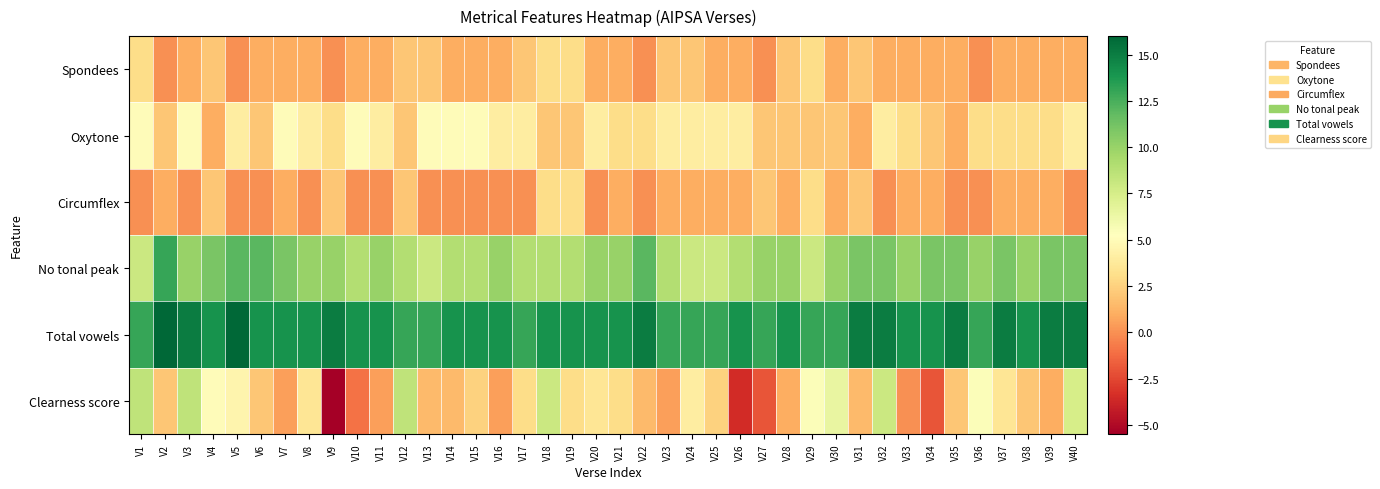

Reading left to right, extract all data points from this chart.

Spondees: V1=3.0	V2=0.0	V3=1.0	V4=2.0	V5=0.0	V6=1.0	V7=1.0	V8=1.0	V9=0.0	V10=1.0	V11=1.0	V12=2.0	V13=2.0	V14=1.0	V15=1.0	V16=1.0	V17=2.0	V18=3.0	V19=3.0	V20=1.0	V21=1.0	V22=0.0	V23=2.0	V24=2.0	V25=1.0	V26=1.0	V27=0.0	V28=2.0	V29=3.0	V30=1.0	V31=2.0	V32=1.0	V33=1.0	V34=1.0	V35=1.0	V36=0.0	V37=1.0	V38=1.0	V39=1.0	V40=1.0
Oxytone: V1=5.0	V2=2.0	V3=5.0	V4=1.0	V5=4.0	V6=2.0	V7=5.0	V8=4.0	V9=3.0	V10=5.0	V11=4.0	V12=2.0	V13=5.0	V14=5.0	V15=5.0	V16=4.0	V17=4.0	V18=2.0	V19=2.0	V20=4.0	V21=3.0	V22=3.0	V23=4.0	V24=4.0	V25=4.0	V26=4.0	V27=2.0	V28=2.0	V29=2.0	V30=2.0	V31=1.0	V32=4.0	V33=3.0	V34=2.0	V35=1.0	V36=3.0	V37=3.0	V38=3.0	V39=3.0	V40=4.0
Circumflex: V1=0.0	V2=1.0	V3=0.0	V4=2.0	V5=0.0	V6=0.0	V7=1.0	V8=0.0	V9=2.0	V10=0.0	V11=0.0	V12=2.0	V13=0.0	V14=0.0	V15=0.0	V16=0.0	V17=0.0	V18=3.0	V19=3.0	V20=0.0	V21=1.0	V22=0.0	V23=1.0	V24=1.0	V25=1.0	V26=1.0	V27=2.0	V28=1.0	V29=3.0	V30=1.0	V31=2.0	V32=0.0	V33=1.0	V34=1.0	V35=0.0	V36=0.0	V37=1.0	V38=1.0	V39=1.0	V40=0.0
No tonal peak: V1=8.0	V2=13.0	V3=10.0	V4=11.0	V5=12.0	V6=12.0	V7=11.0	V8=10.0	V9=10.0	V10=9.0	V11=10.0	V12=9.0	V13=8.0	V14=9.0	V15=9.0	V16=10.0	V17=9.0	V18=9.0	V19=9.0	V20=10.0	V21=10.0	V22=12.0	V23=9.0	V24=8.0	V25=8.0	V26=9.0	V27=10.0	V28=10.0	V29=8.0	V30=10.0	V31=11.0	V32=11.0	V33=10.0	V34=11.0	V35=11.0	V36=10.0	V37=11.0	V38=10.0	V39=11.0	V40=11.0
Total vowels: V1=13.0	V2=16.0	V3=15.0	V4=14.0	V5=16.0	V6=14.0	V7=14.0	V8=14.0	V9=15.0	V10=14.0	V11=14.0	V12=13.0	V13=13.0	V14=14.0	V15=14.0	V16=14.0	V17=13.0	V18=14.0	V19=14.0	V20=14.0	V21=14.0	V22=15.0	V23=13.0	V24=13.0	V25=13.0	V26=14.0	V27=13.0	V28=14.0	V29=13.0	V30=13.0	V31=15.0	V32=15.0	V33=14.0	V34=14.0	V35=15.0	V36=13.0	V37=15.0	V38=14.0	V39=15.0	V40=15.0
Clearness score: V1=8.5	V2=2.0	V3=8.5	V4=5.0	V5=4.5	V6=2.0	V7=0.5	V8=3.5	V9=-5.5	V10=-1.0	V11=0.5	V12=8.5	V13=1.5	V14=1.5	V15=2.5	V16=0.5	V17=3.0	V18=8.0	V19=3.0	V20=3.5	V21=3.0	V22=1.5	V23=0.5	V24=4.0	V25=2.5	V26=-3.5	V27=-2.0	V28=1.0	V29=5.5	V30=6.5	V31=1.5	V32=8.0	V33=0.0	V34=-2.0	V35=2.0	V36=5.5	V37=3.5	V38=2.0	V39=1.0	V40=7.5